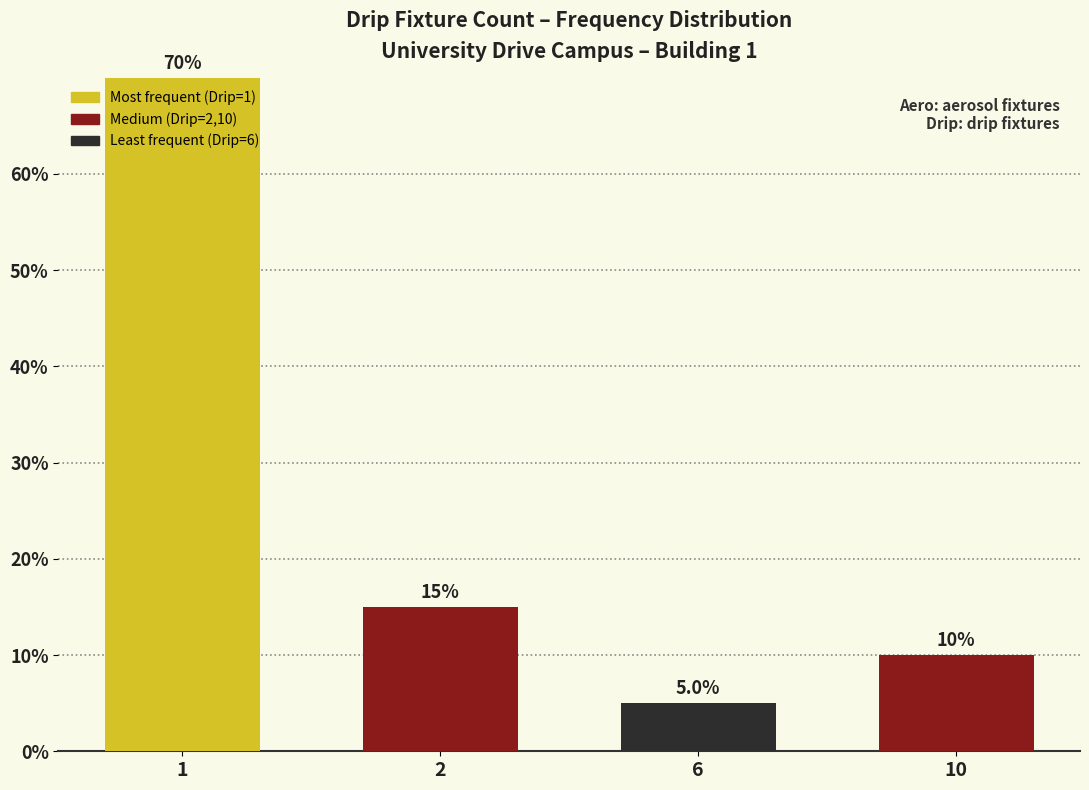

What is the difference between the values at 10 and 1?

60